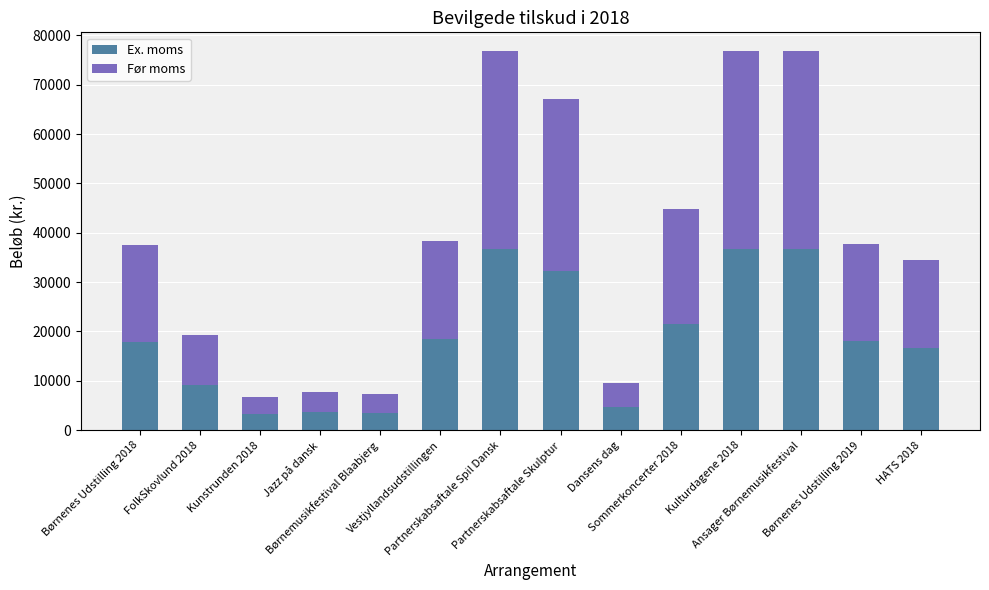

What is the minimum value for Ex. moms?

3220.0